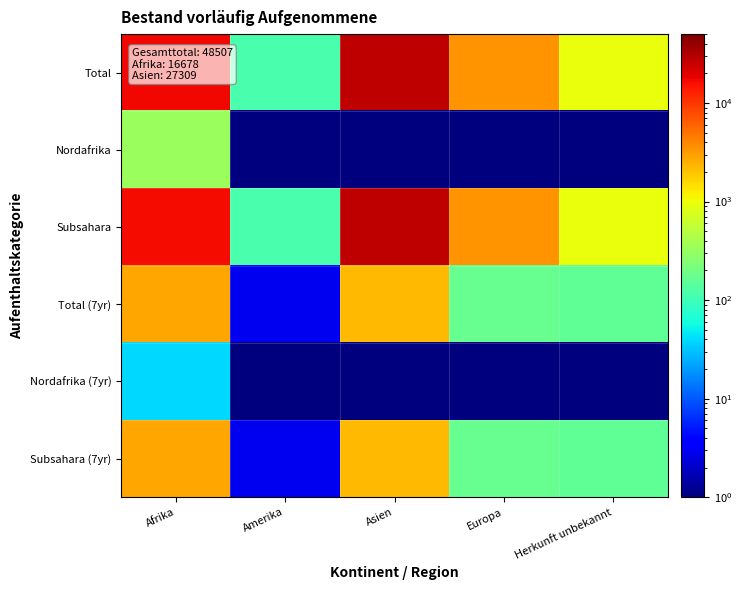

Which has a higher value, Europa or Amerika?

Europa